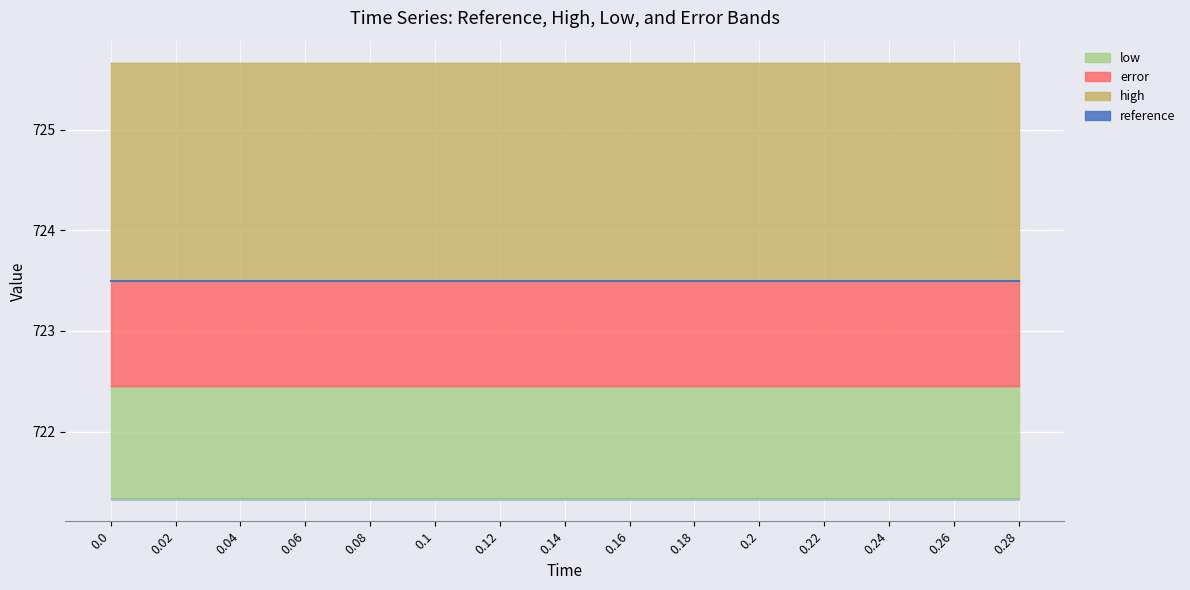

What is the total value across all series at 0.2?

2892.9